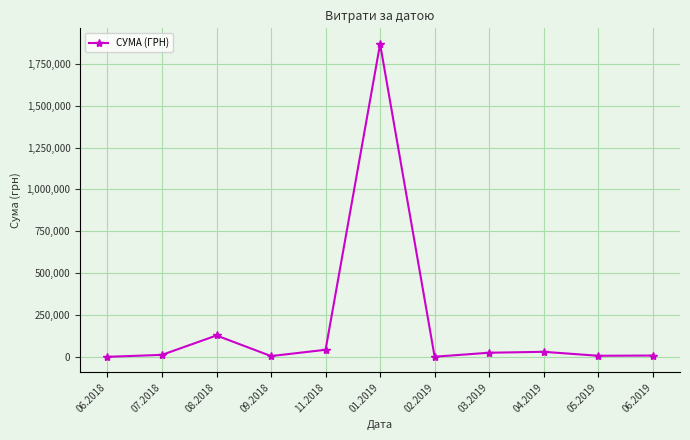

True or false: the data has more than 0 interior local peaks.

True